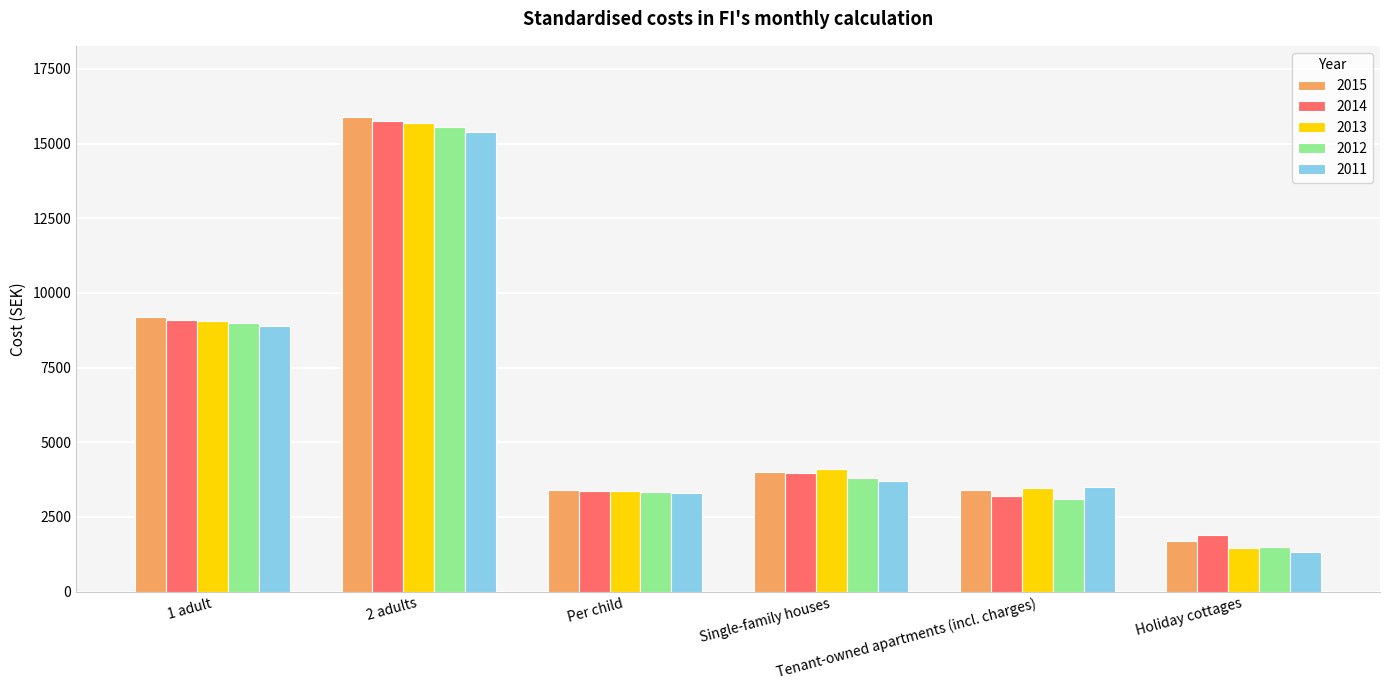

Which series has the widest spread of values?

2013